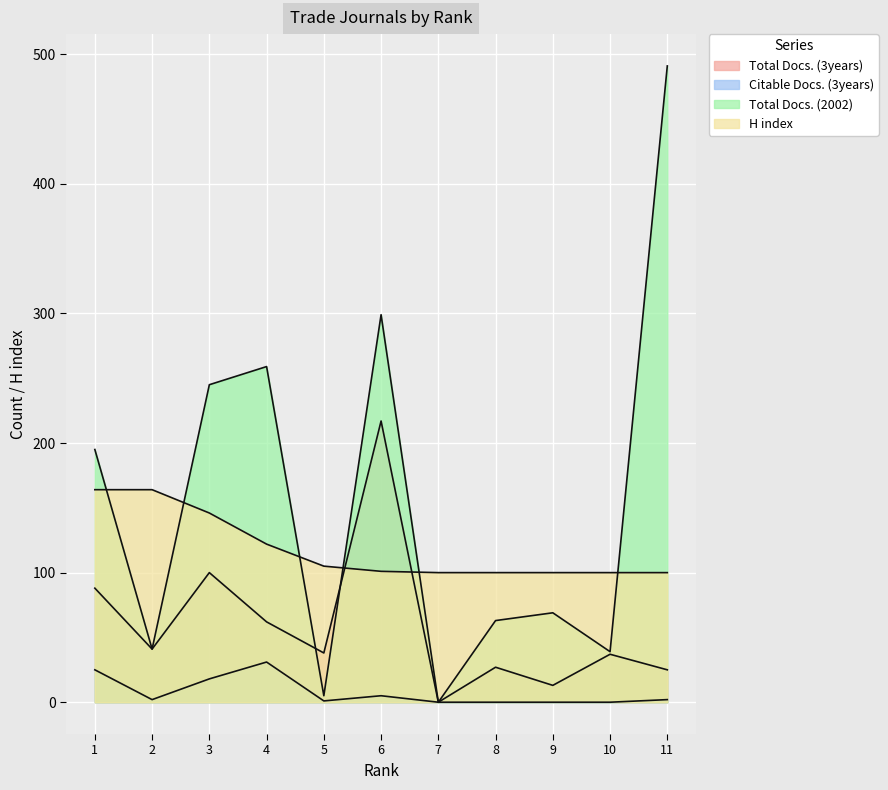

True or false: Total Docs. (2002) has a value of 299 at 6.

True